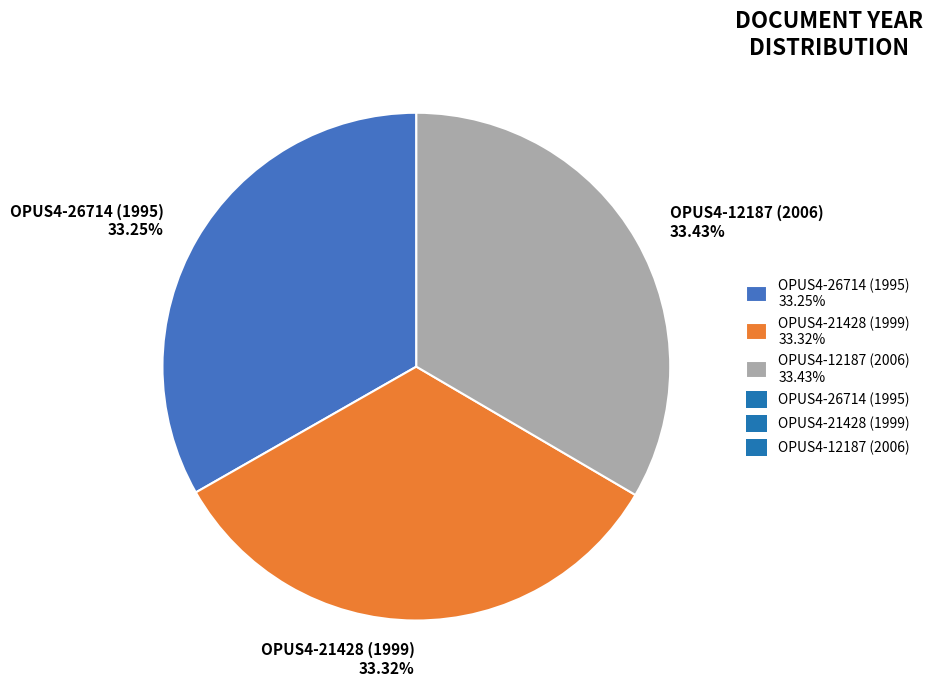

What is the ratio of the value at OPUS4-26714 (1995) 33.25% to the value at OPUS4-21428 (1999) 33.32%?

1.0